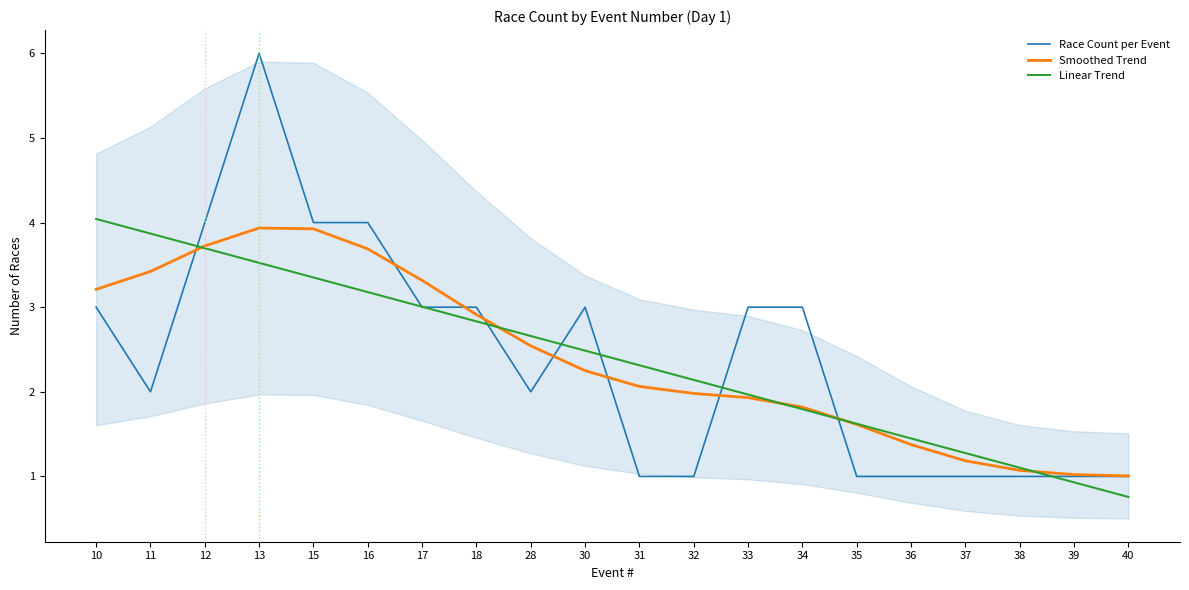

Is it true that Smoothed Trend equals 1.8 at 34?

True